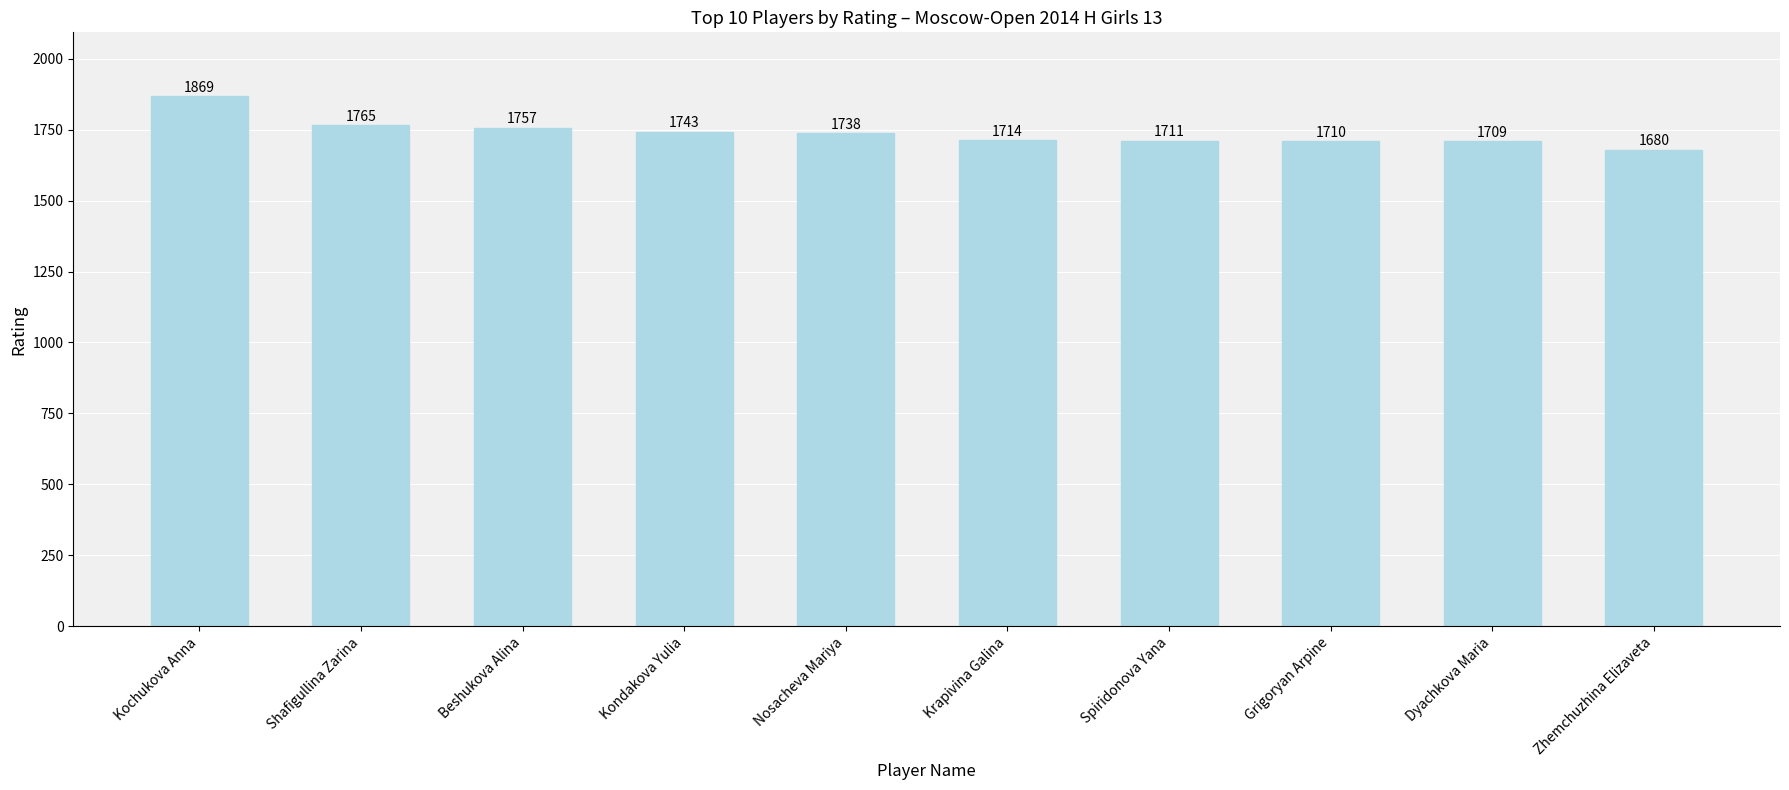

What is the sum of all values?

17396